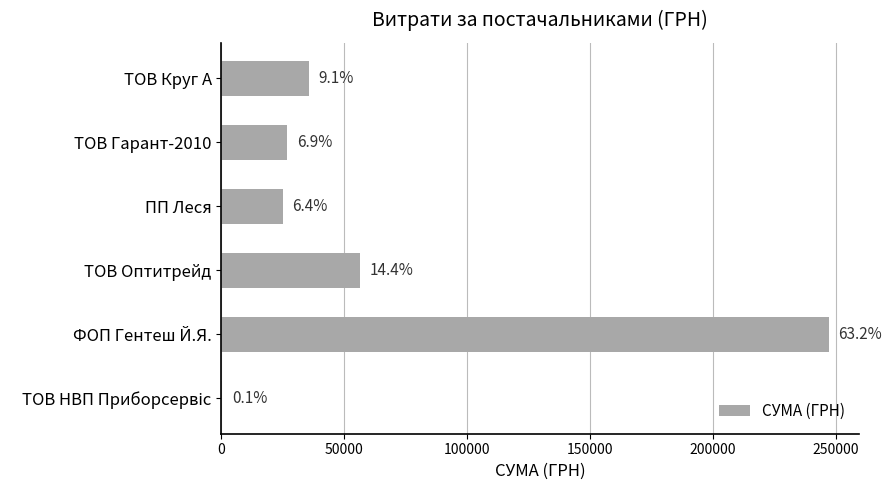

Are the bars horizontal?

Yes